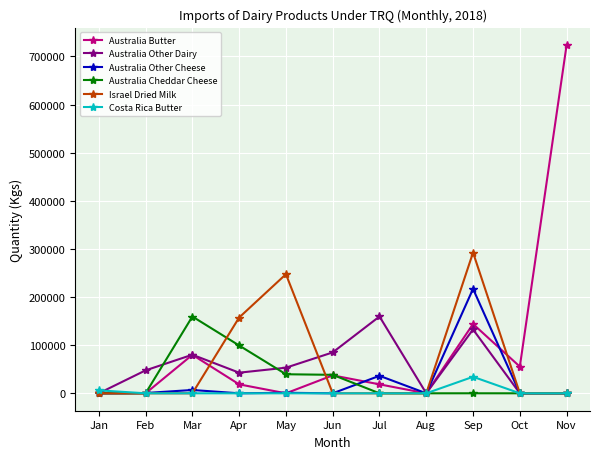

What is the difference between the maximum and minimum values in the Australia Other Cheese series?

217078